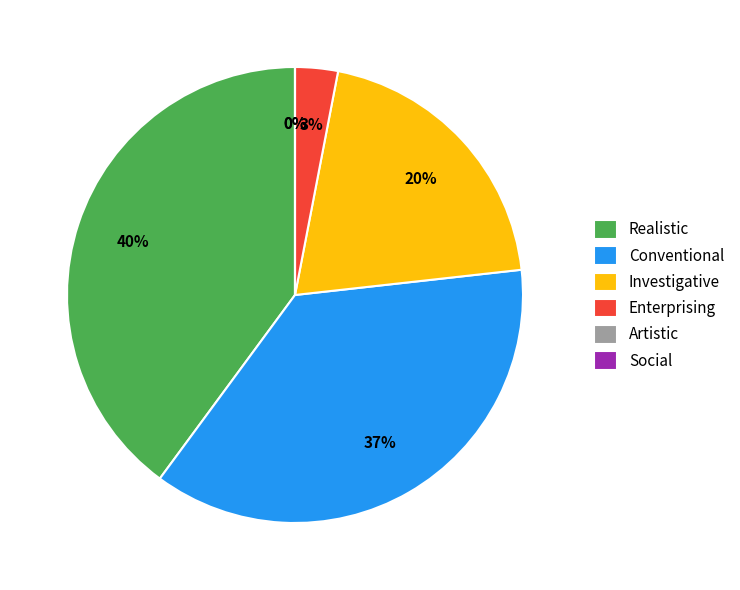

How many segments does this pie chart have?

6